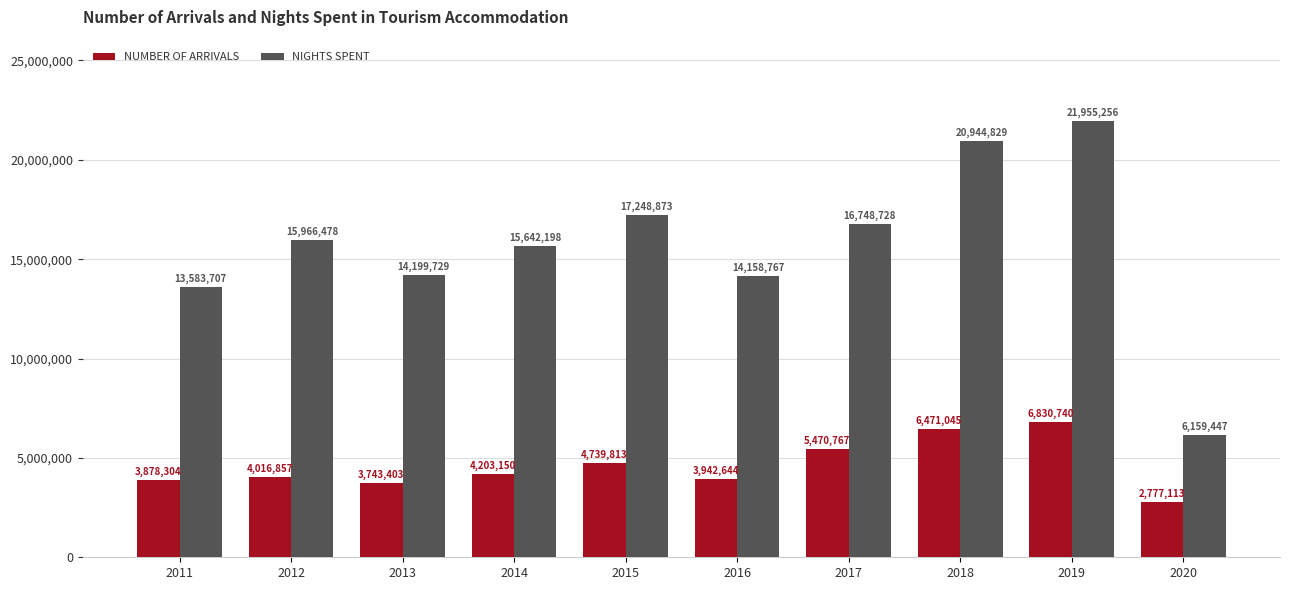

At how many categories does at least one series exceed 19897763?

2